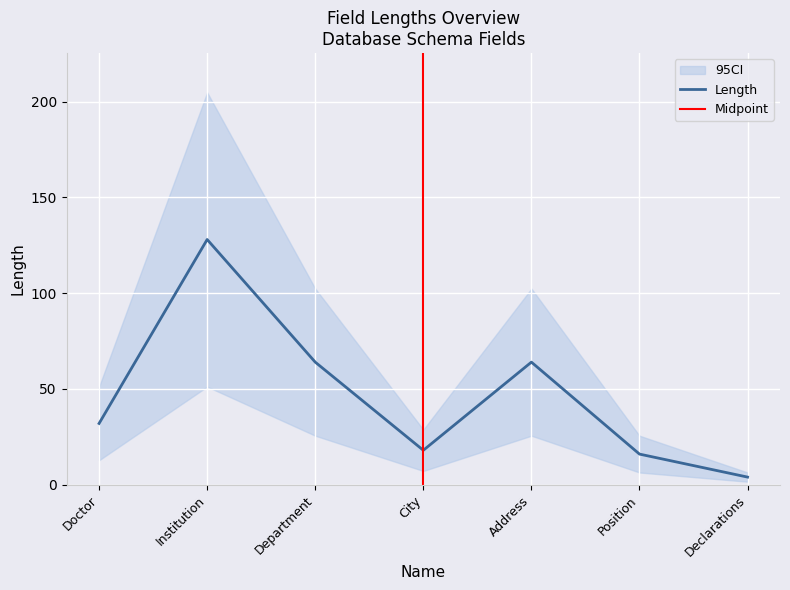

What is the label of the 6th point from the right?

Institution